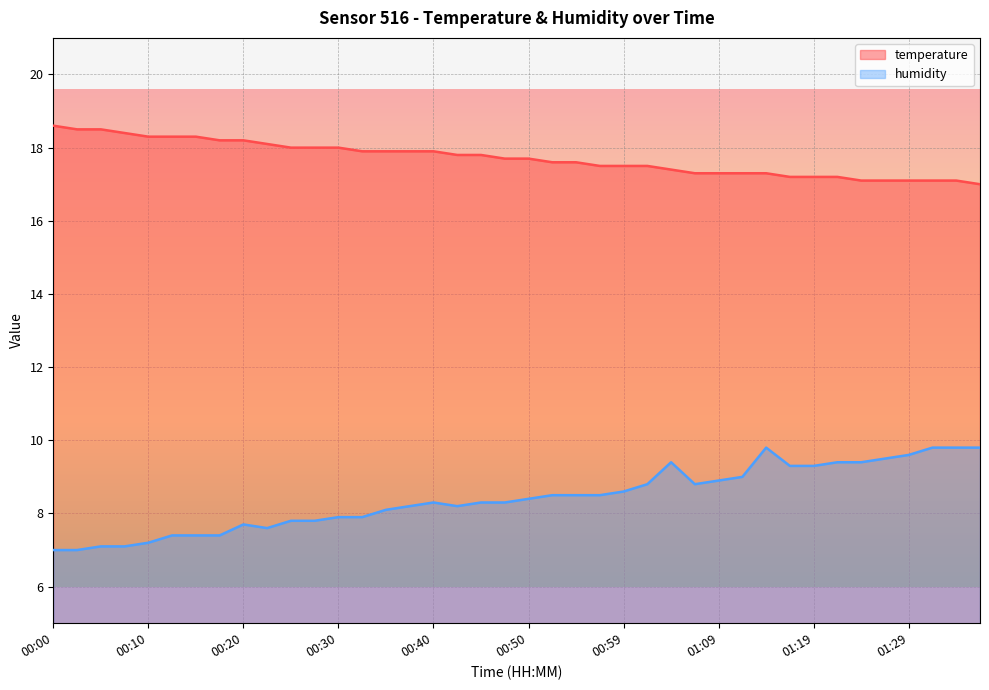

List the labels in order of humidity value, smallest first.

00:00, 00:03, 00:05, 00:08, 00:10, 00:13, 00:15, 00:18, 00:22, 00:20, 00:25, 00:27, 00:30, 00:32, 00:35, 00:37, 00:42, 00:40, 00:45, 00:47, 00:50, 00:52, 00:54, 00:57, 00:59, 01:02, 01:07, 01:09, 01:12, 01:17, 01:19, 01:04, 01:22, 01:24, 01:27, 01:29, 01:14, 01:32, 01:34, 01:37